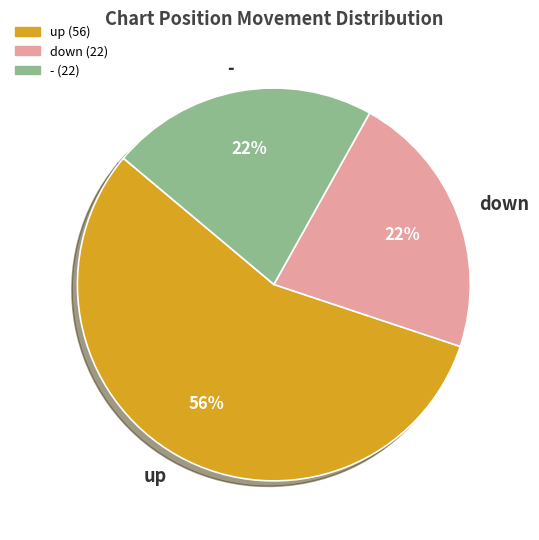

To the nearest percent, what portion does - represent?

22%